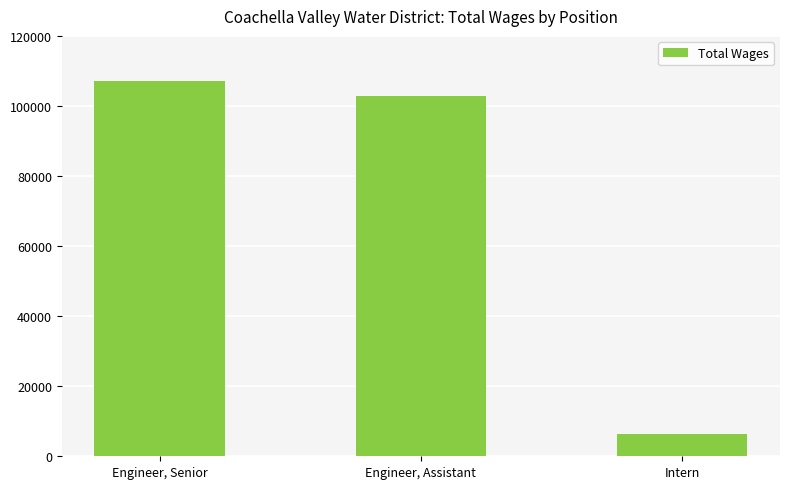

What is the label of the 2nd bar from the right?

Engineer, Assistant